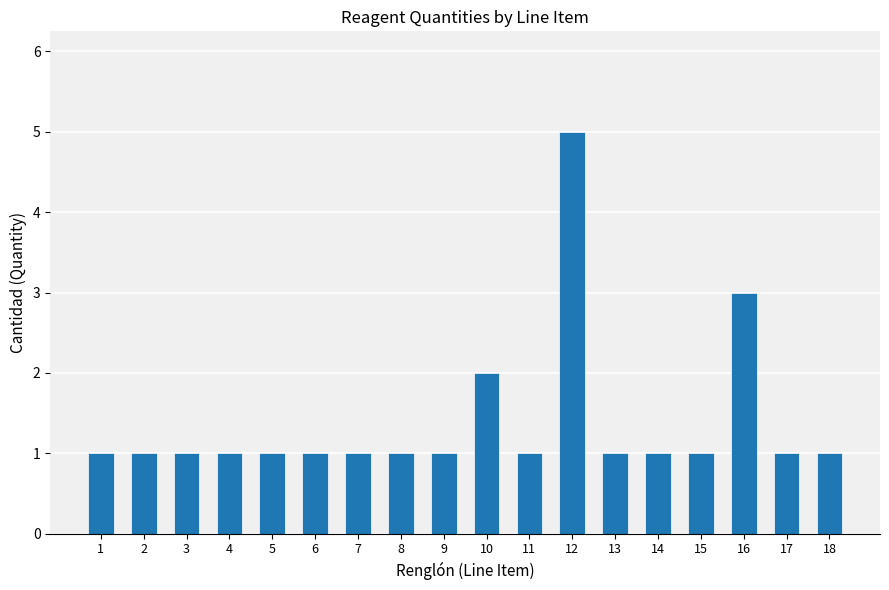

Read the value at 10.

2